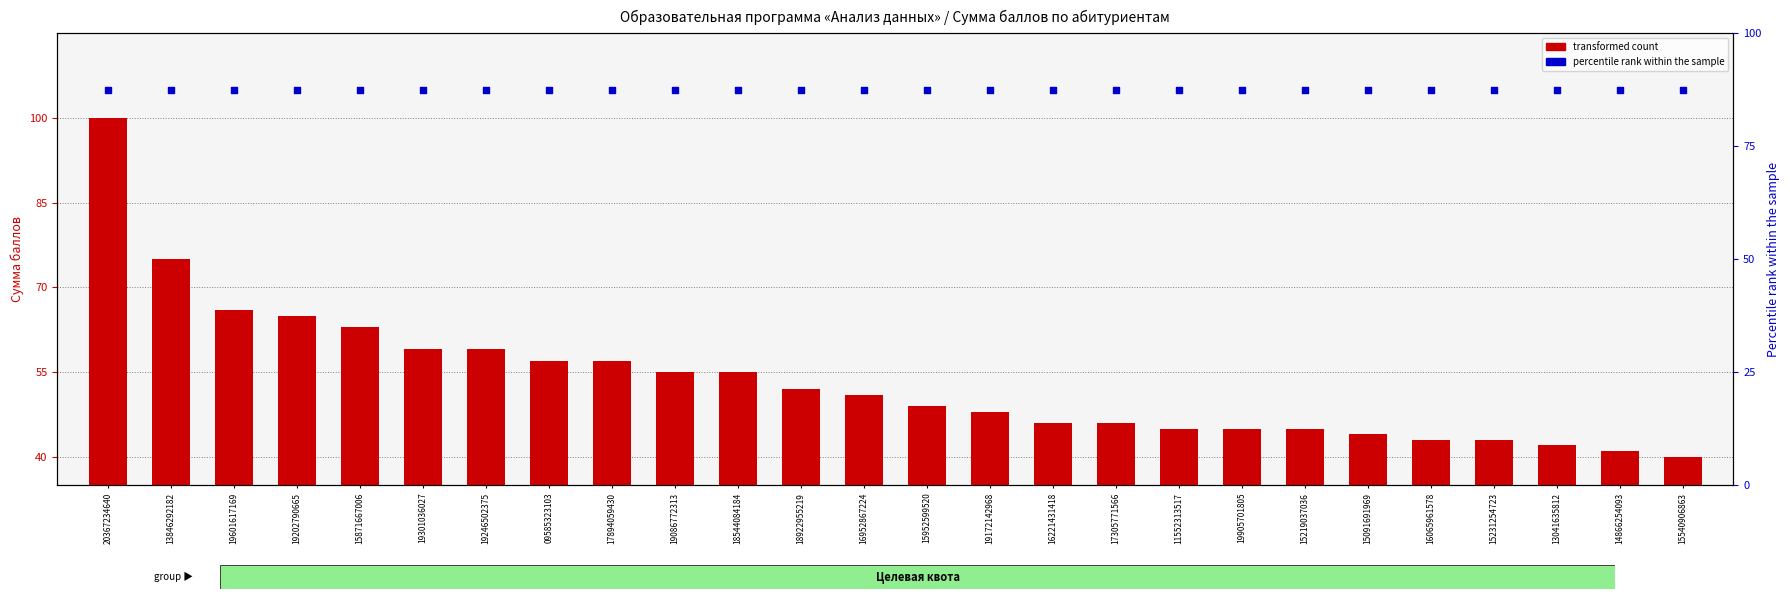

At which category is the sum across all series the highest?

20367234640